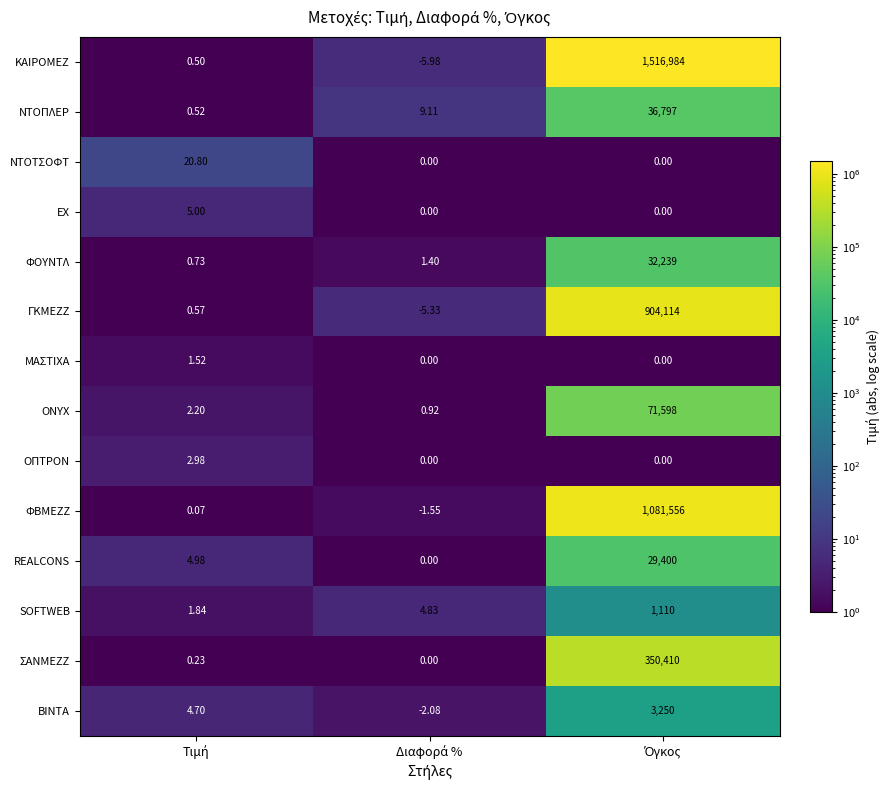

Which series has the largest range (max minus min)?

ΚΑΙΡΟΜΕΖ